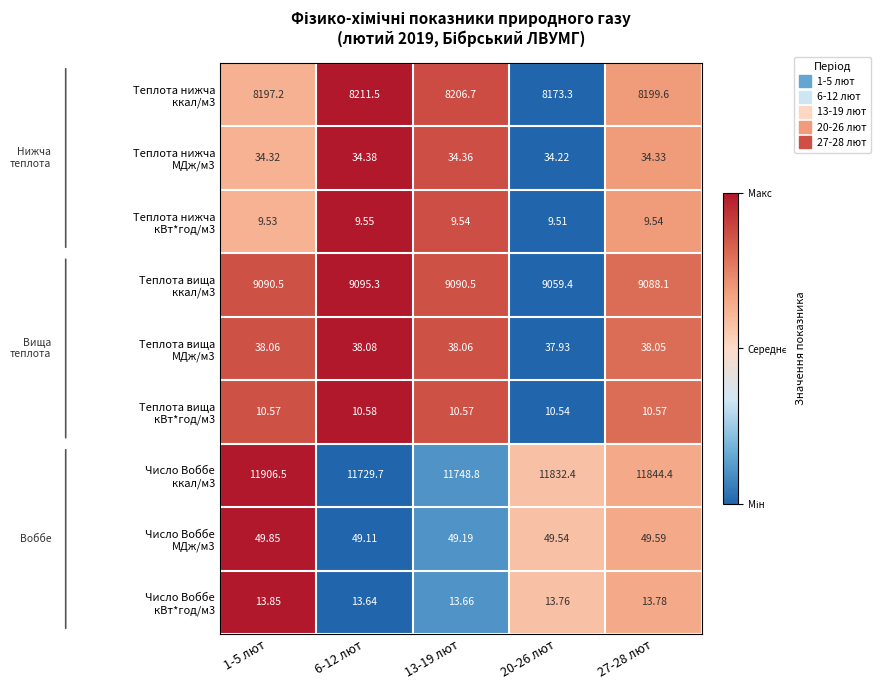

How many categories are shown in the chart?

5